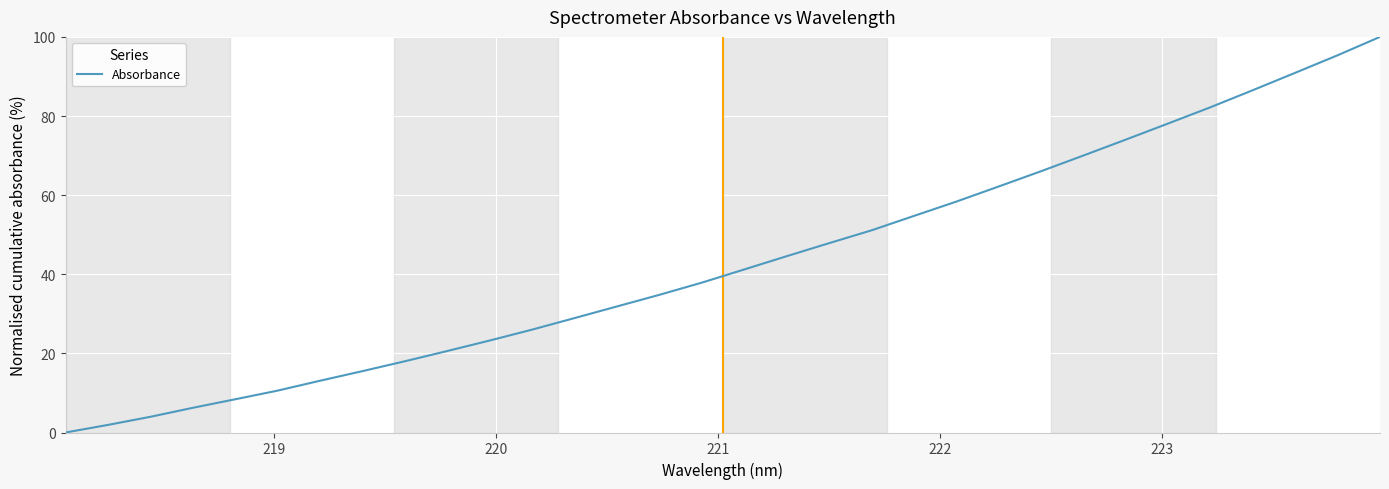

What is the greatest value displayed?

100.0